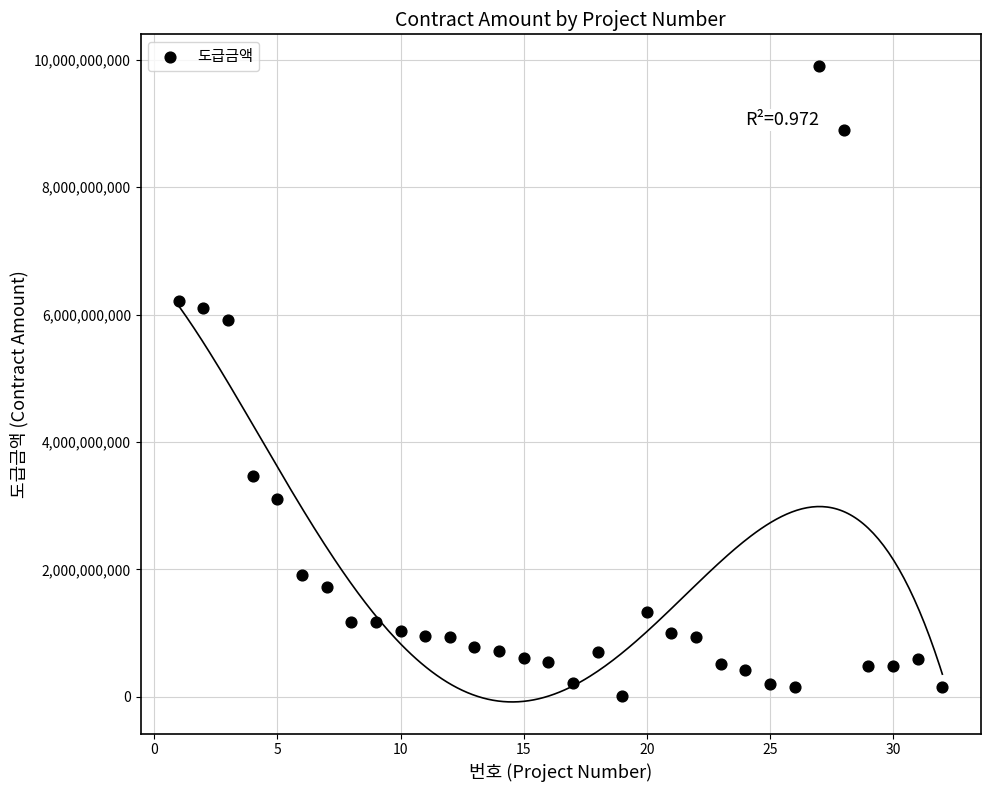

What is the range of Y values (max minus min)?

9891162000